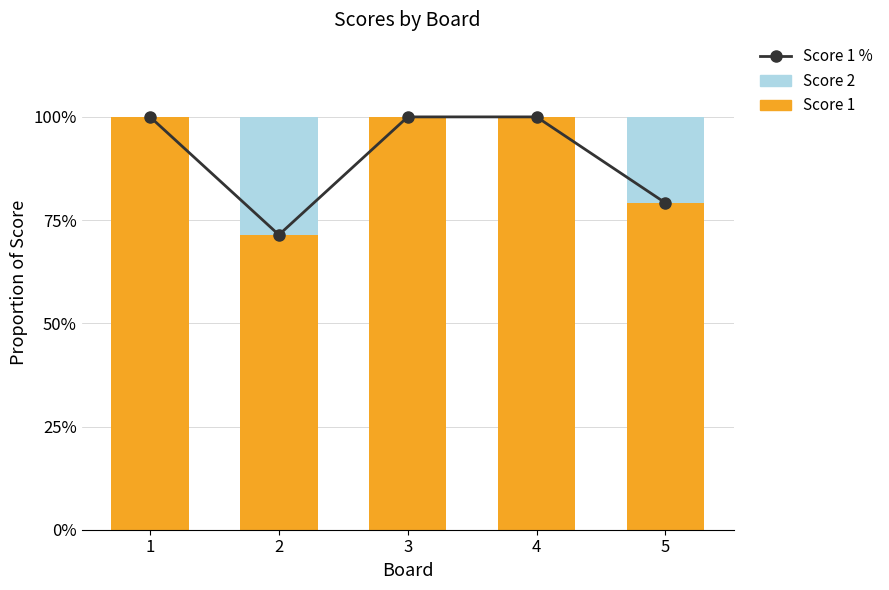

Read the Score 1 % value at 1.

100.0